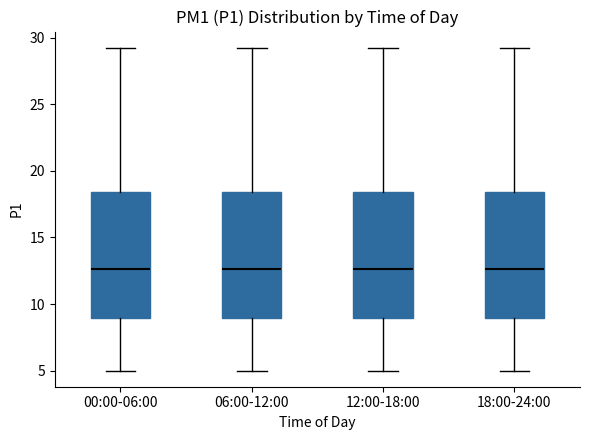

Reading left to right, read every box against the y-axis: the position of its median line, the range the box covers, and the ends of its whiskers. The values are not printed on the chart, so give them approximately, as read against the axis.

00:00-06:00: median 12.5, box 9.0 to 18.5, whiskers 5.0 to 29.5
06:00-12:00: median 12.5, box 9.0 to 18.5, whiskers 5.0 to 29.5
12:00-18:00: median 12.5, box 9.0 to 18.5, whiskers 5.0 to 29.5
18:00-24:00: median 12.5, box 9.0 to 18.5, whiskers 5.0 to 29.5